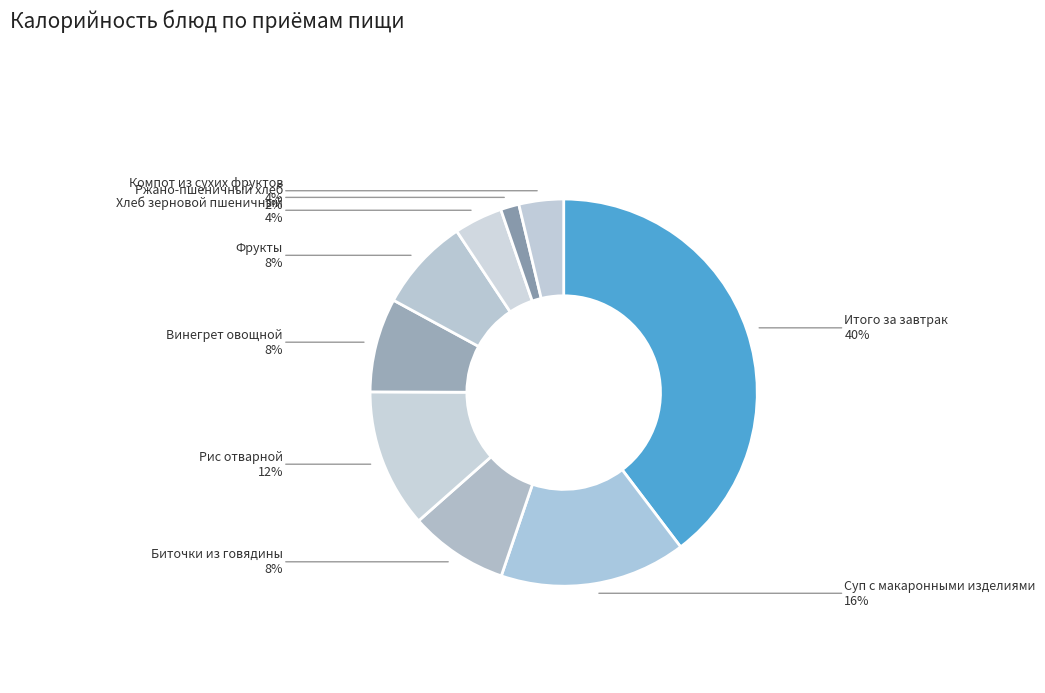

Count the number of slices in the pie.

9